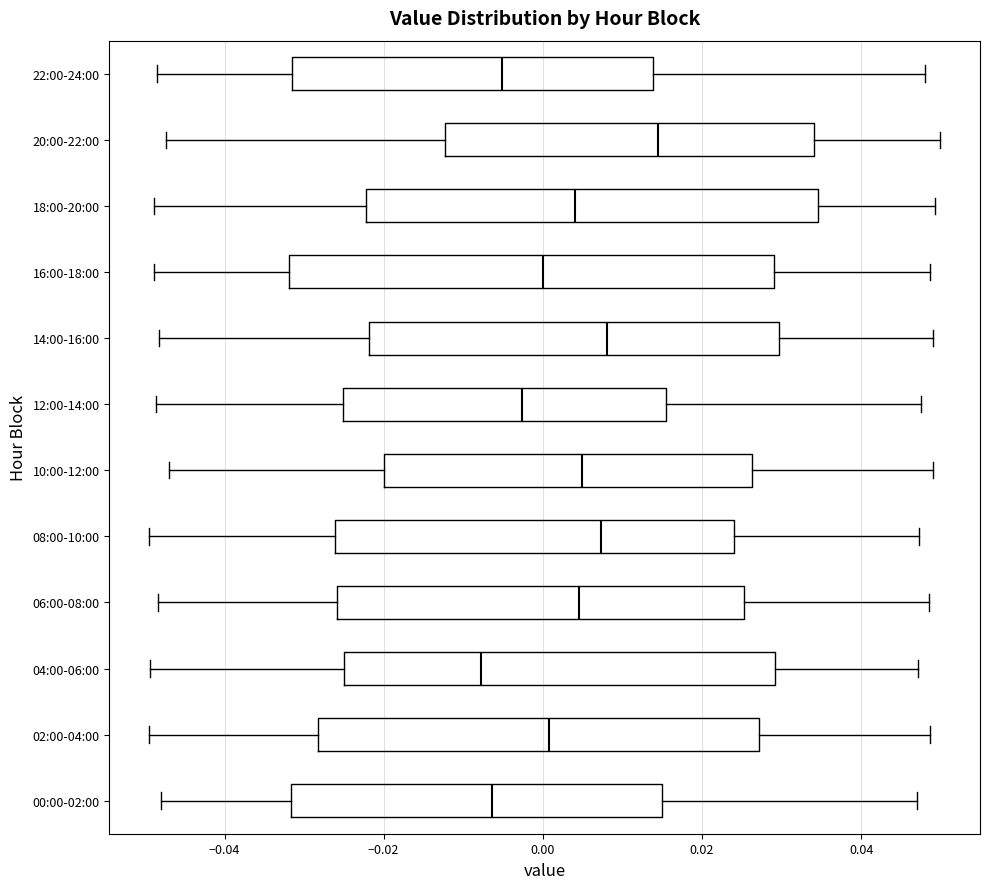

Comparing the boxes themselves (not the whiskers), which one is the widest?

16:00-18:00